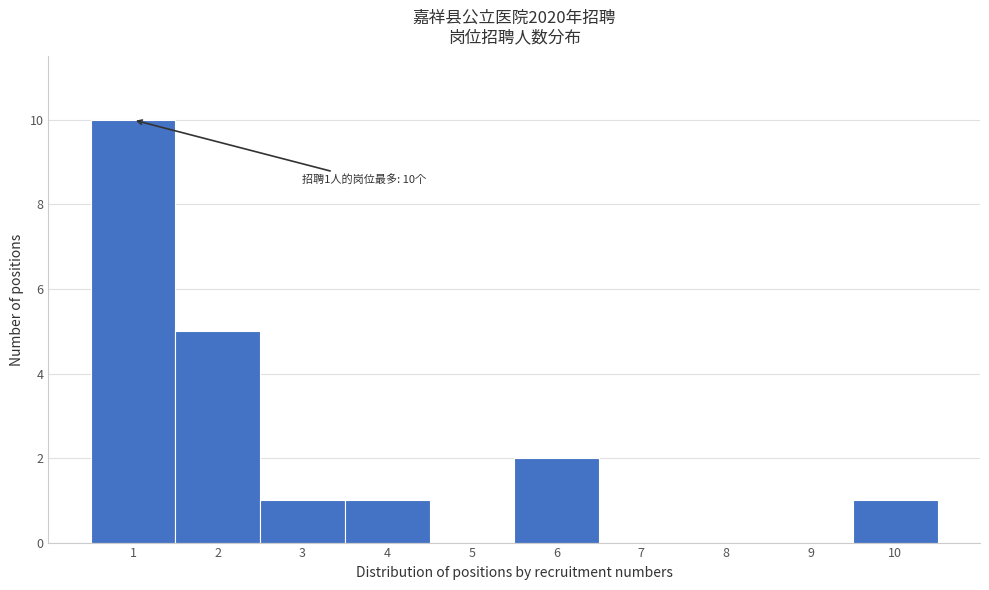

Which range on the x-axis has the tallest bar?

0.5 to 1.5